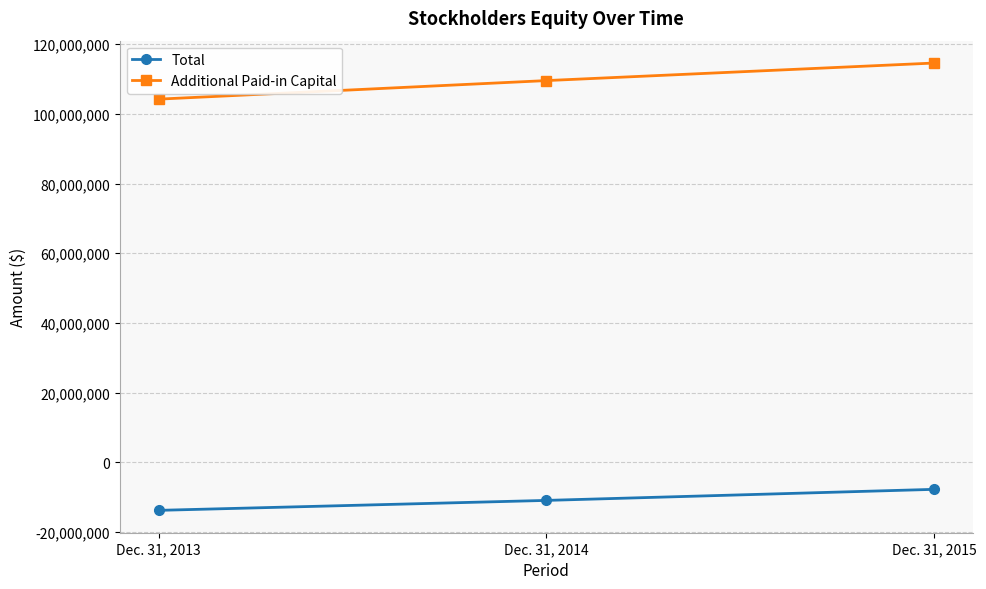

What is the average value of the Total series?

-10787507